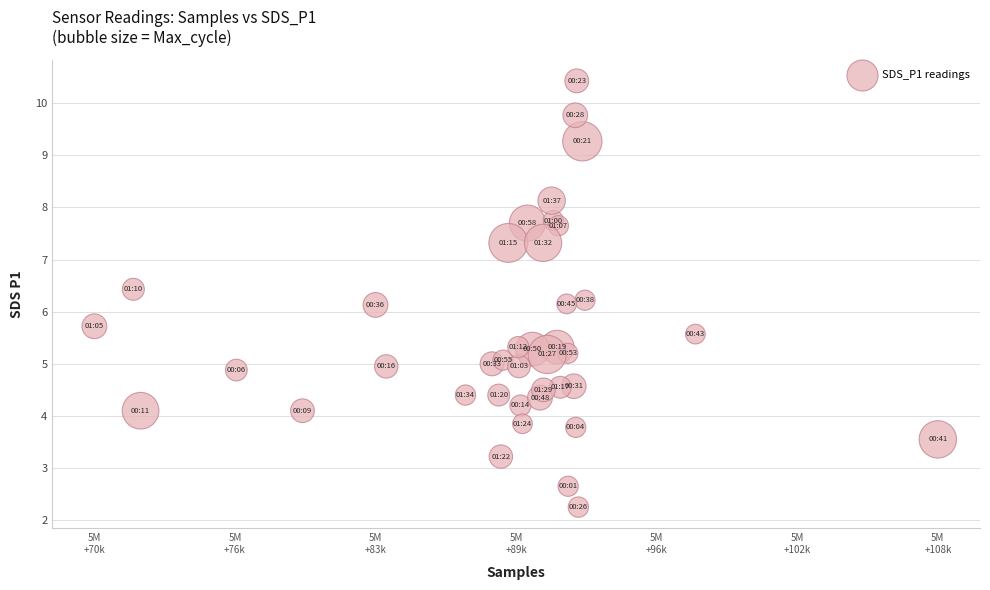

What is the range of X values (max minus min)?

38321.0